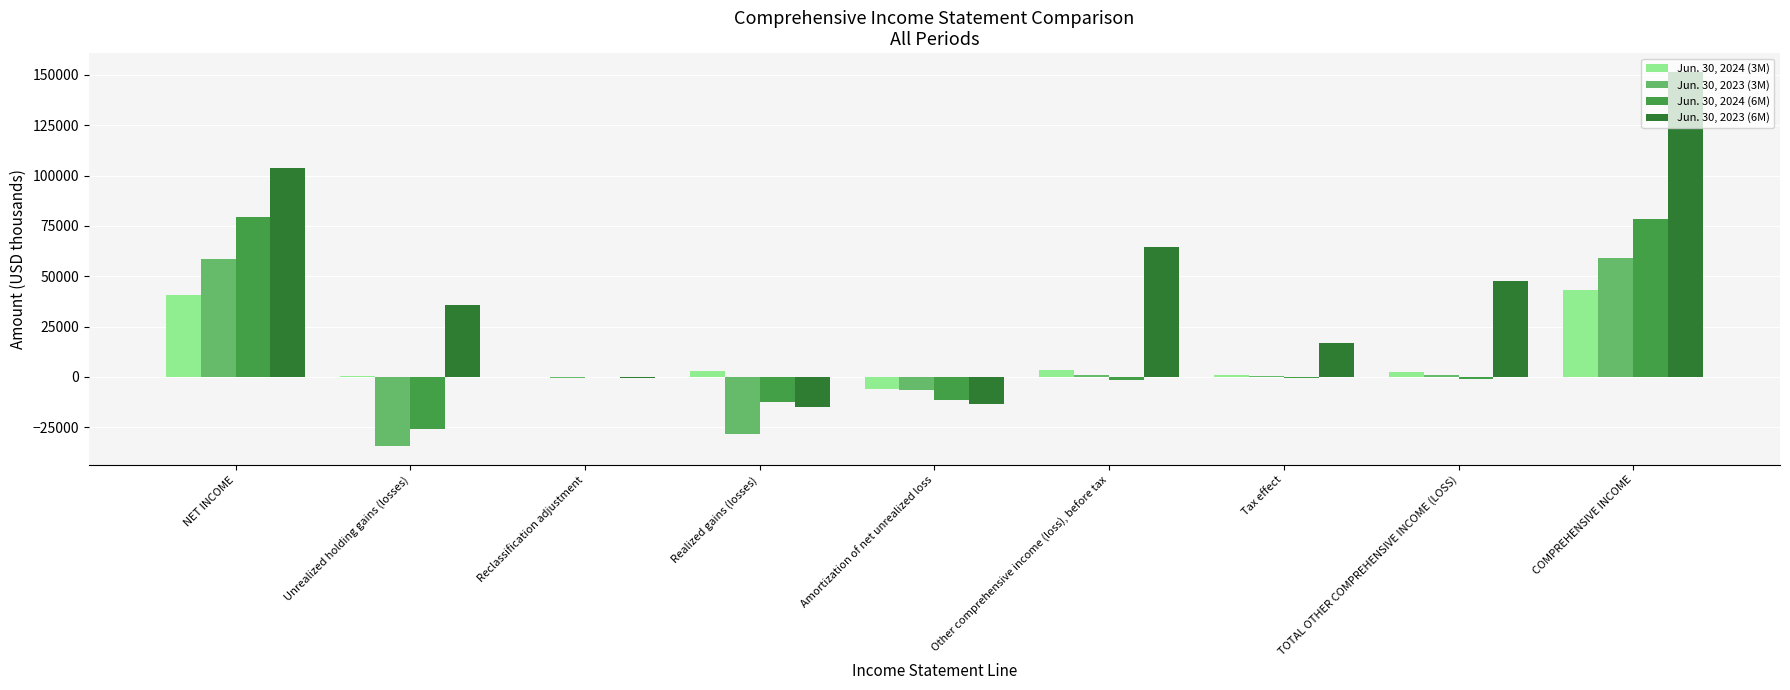

What is the maximum value shown in the chart?

151475